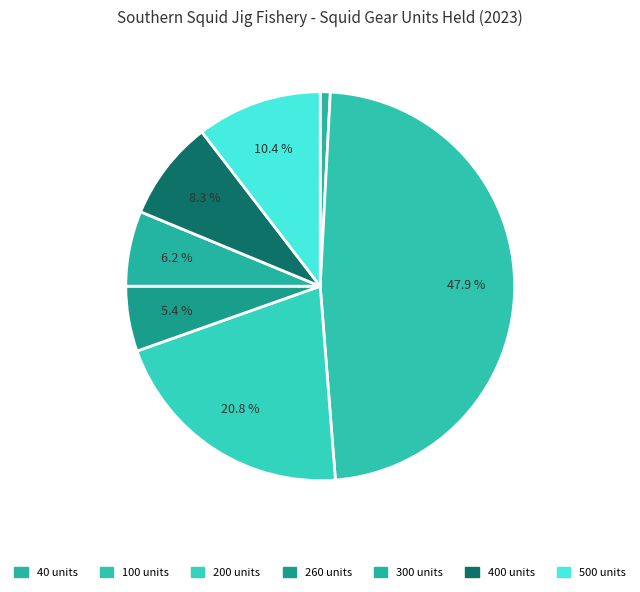

Is there any slice that represents more than half of the pie?

No